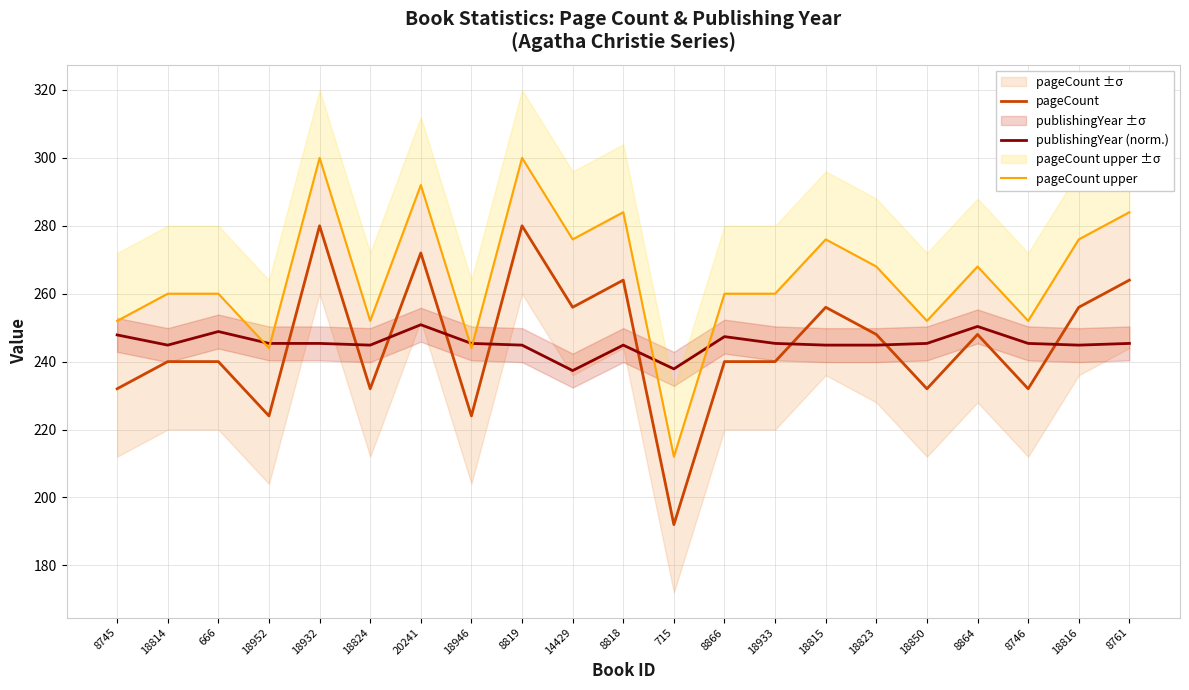

At which label is pageCount closest to 236?

8745